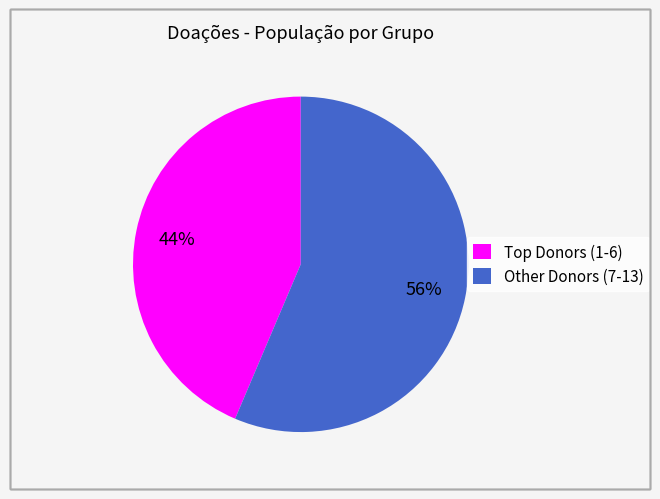

Is it true that Other Donors (7-13) is 56% of the pie?

True